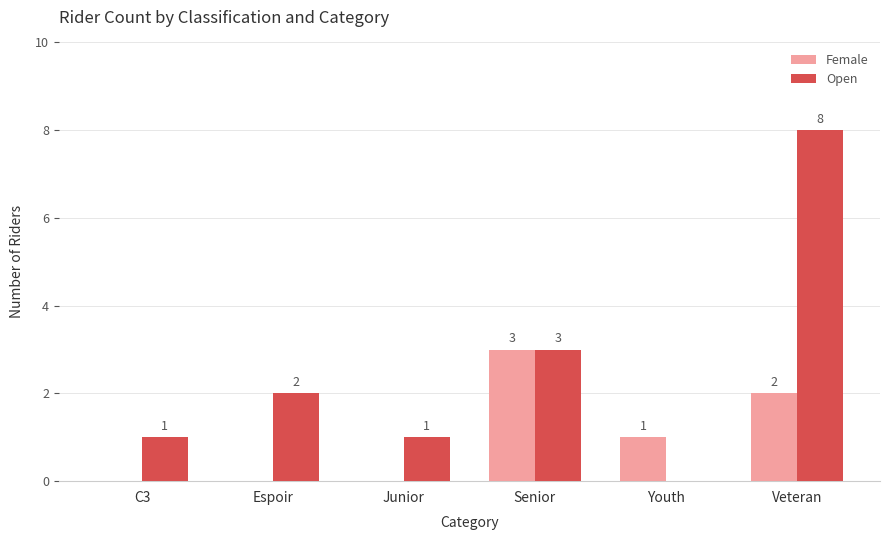

Is it true that Open equals 2 at Espoir?

True